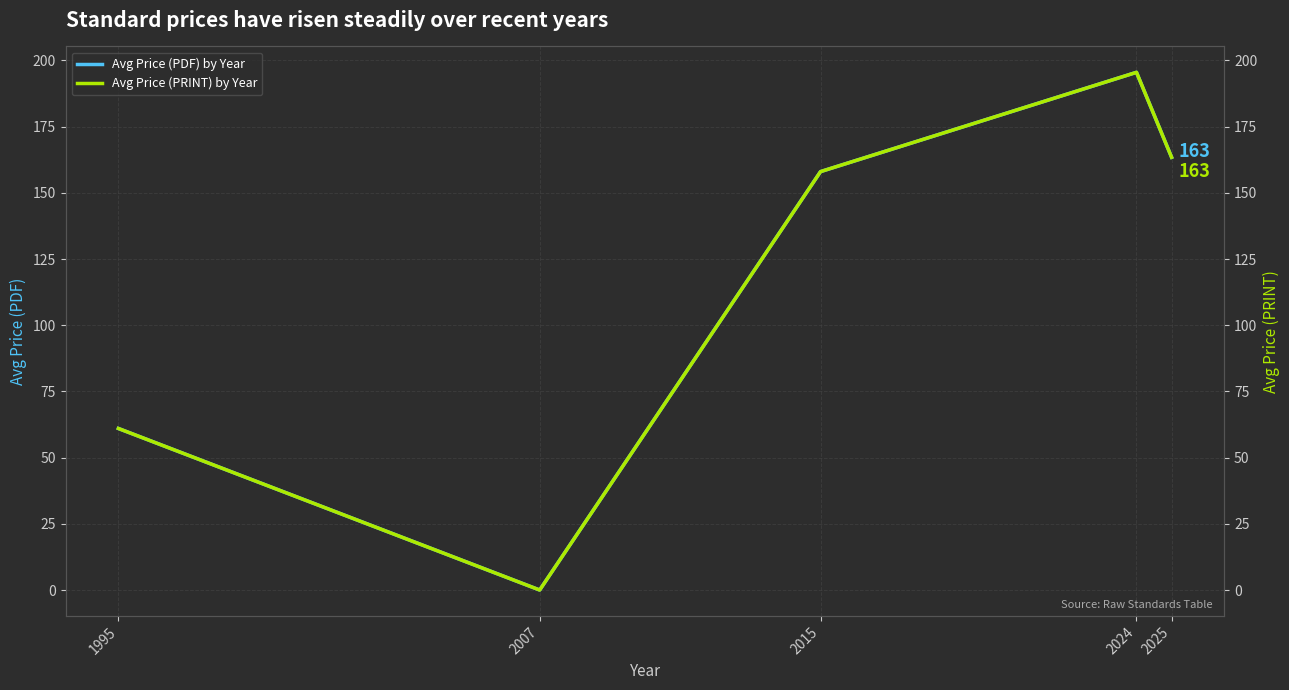

True or false: Avg Price (PRINT) by Year and Avg Price (PDF) by Year cross at least once.

False